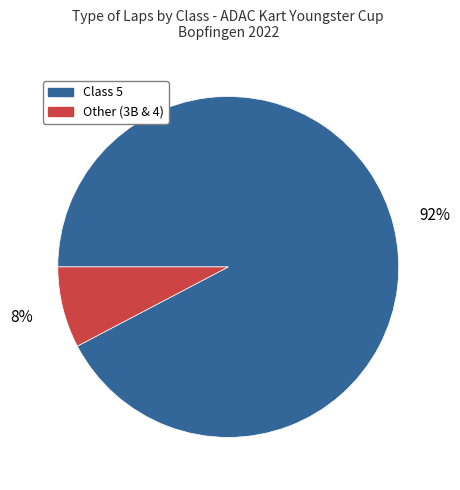

To the nearest percent, what is the average slice percentage?

50%